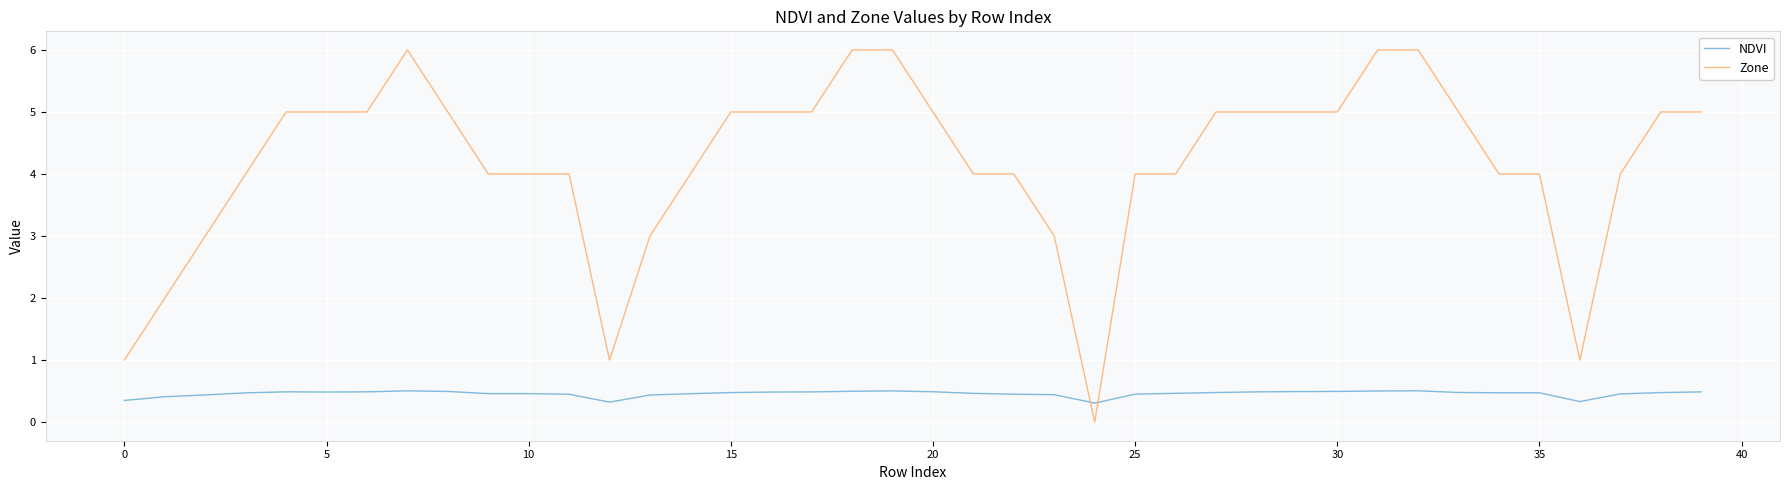

What is the difference between the maximum and minimum values in the Zone series?

6.0